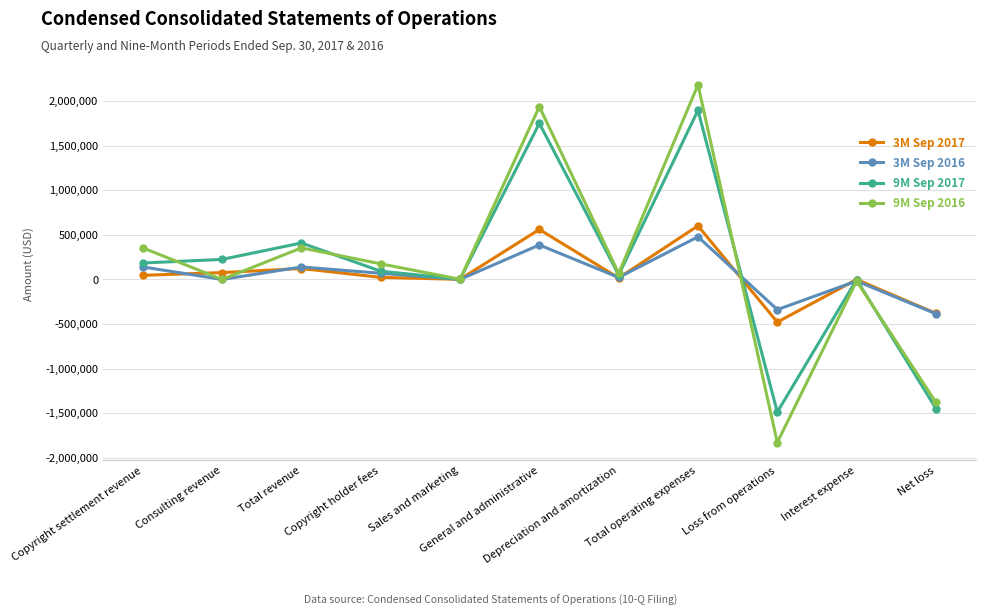

Which series has the largest range (max minus min)?

9M Sep 2016